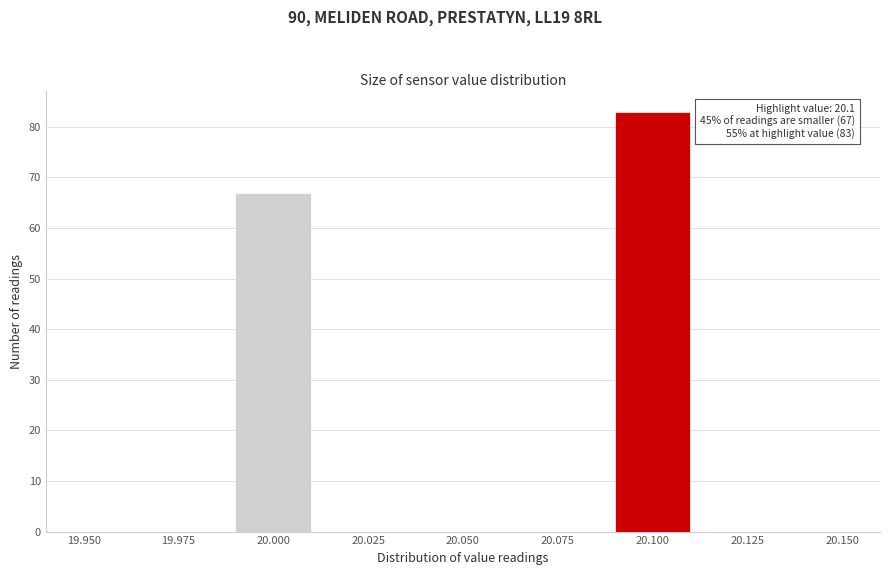

Which range on the x-axis has the tallest bar?

20.09 to 20.11